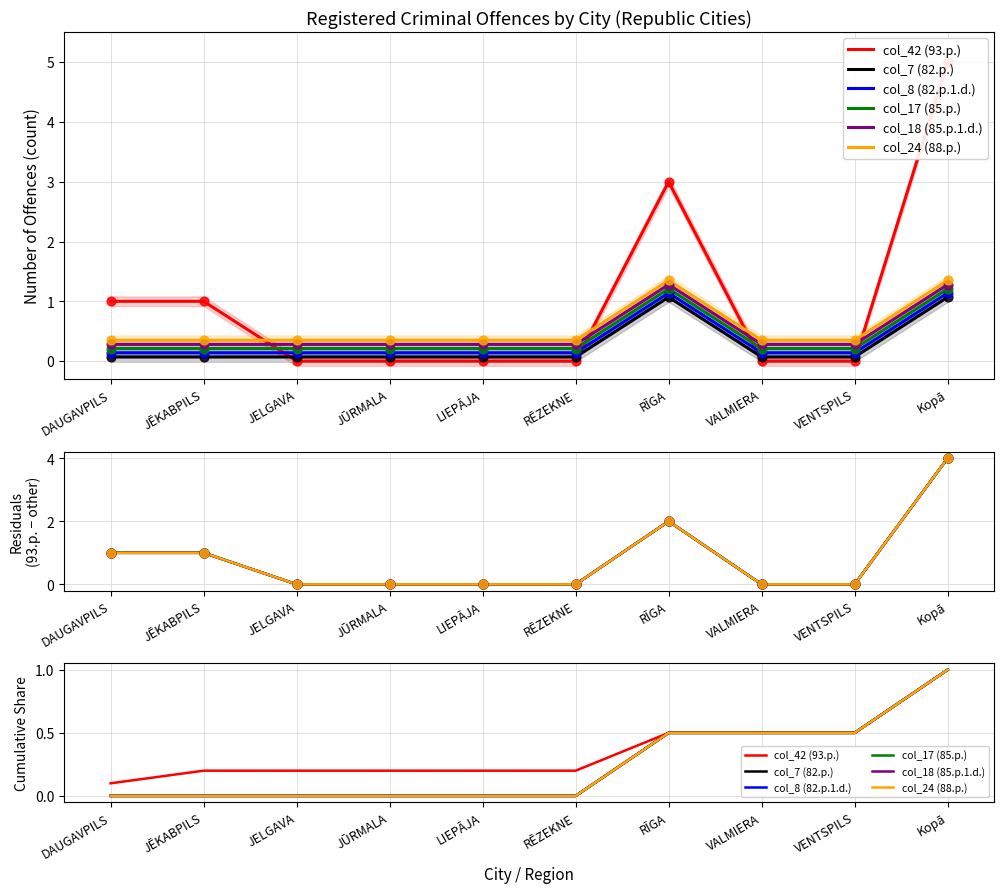

What are all the series names shown in the legend?

col_42 (93.p.), col_7 (82.p.), col_8 (82.p.1.d.), col_17 (85.p.), col_18 (85.p.1.d.), col_24 (88.p.)